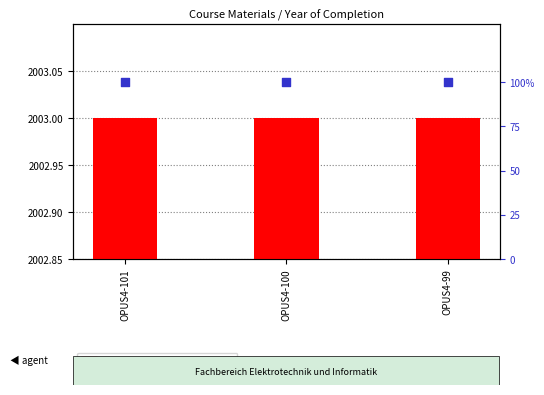

Which series has the largest Y range (max minus min)?

Year of Completion